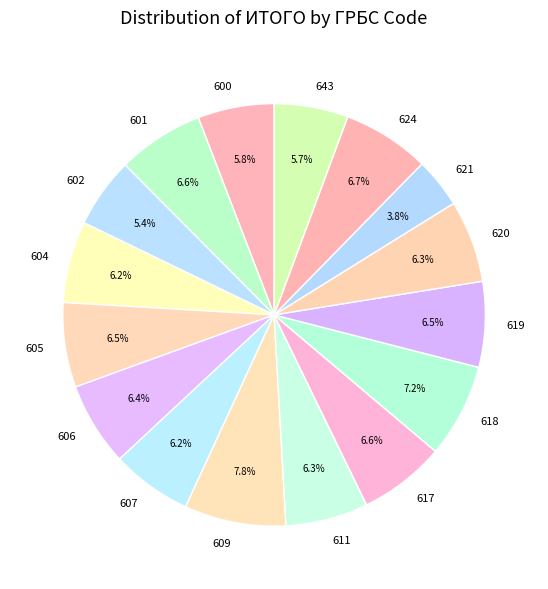

The 618 slice represents 1% of the pie. True or false?

False